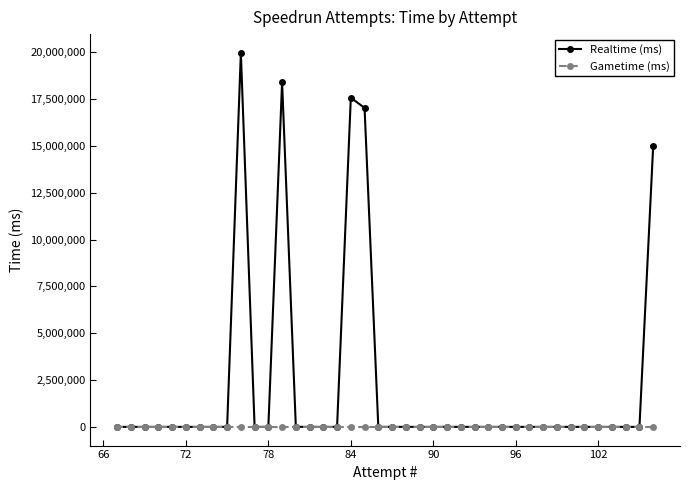

Which series has the widest spread of values?

Realtime (ms)